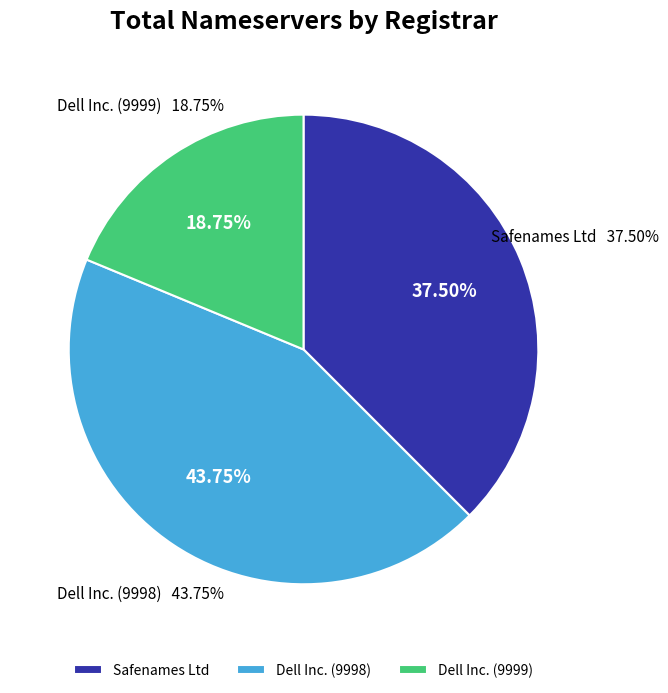

What is the largest slice in the pie chart?

Dell Inc. (9998)